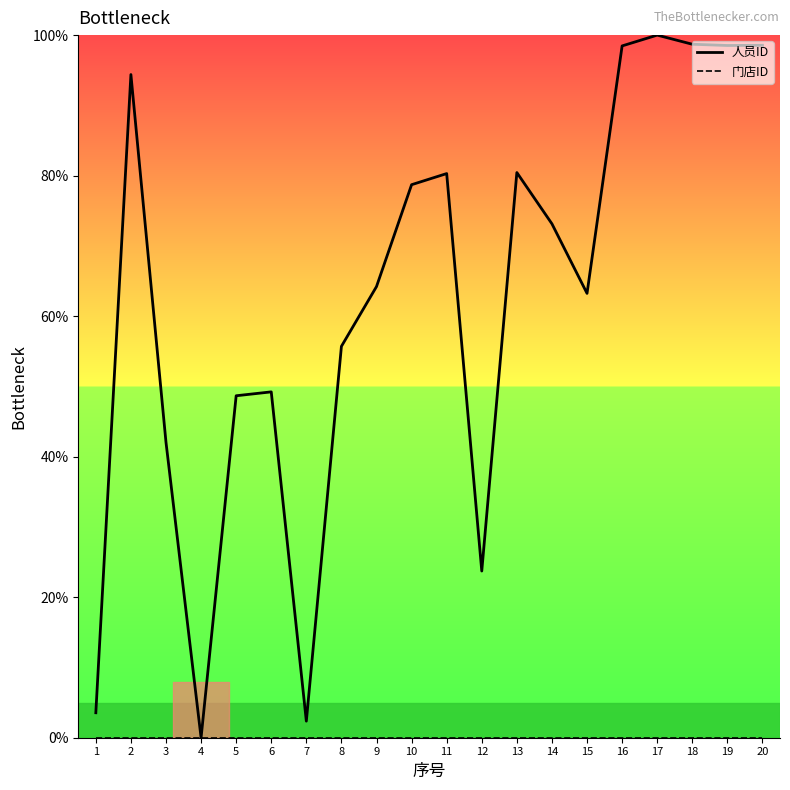

Which label corresponds to the largest value in the chart?

17